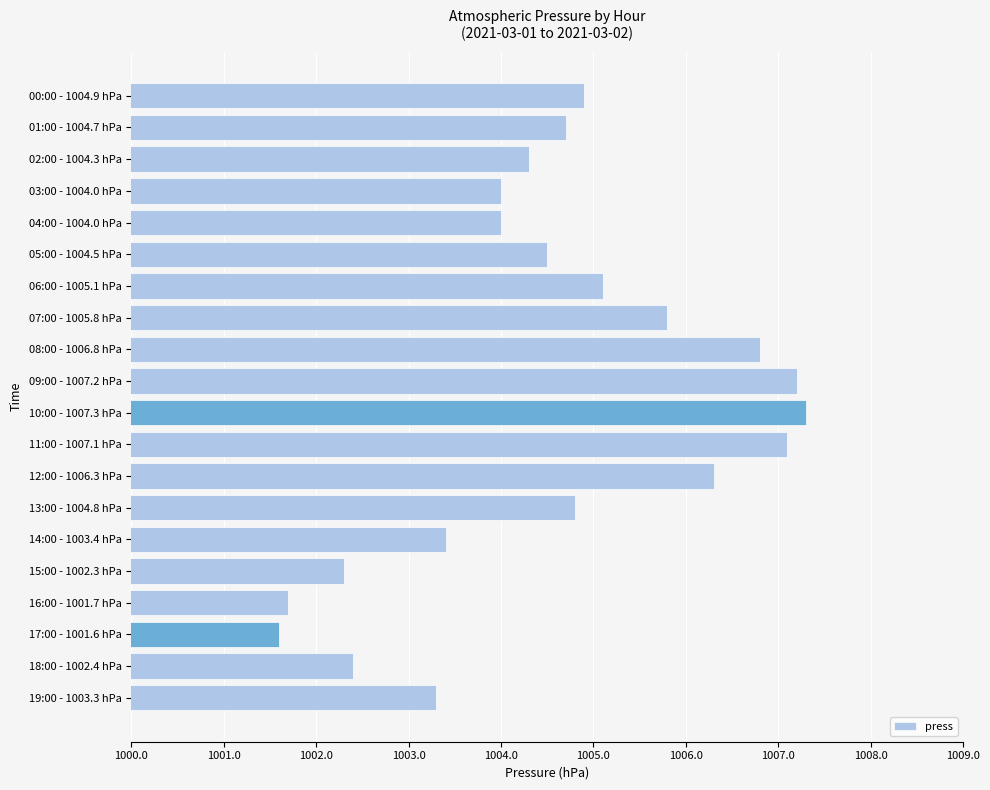

How many distinct data groups are displayed?

1